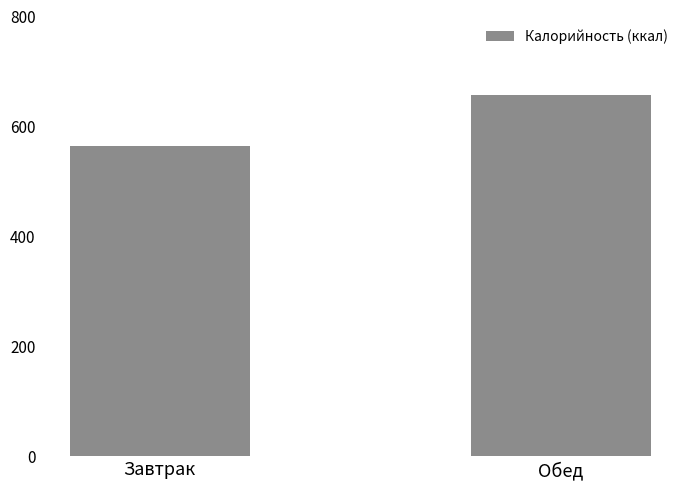

What is the difference between the values at Завтрак and Обед?

92.4